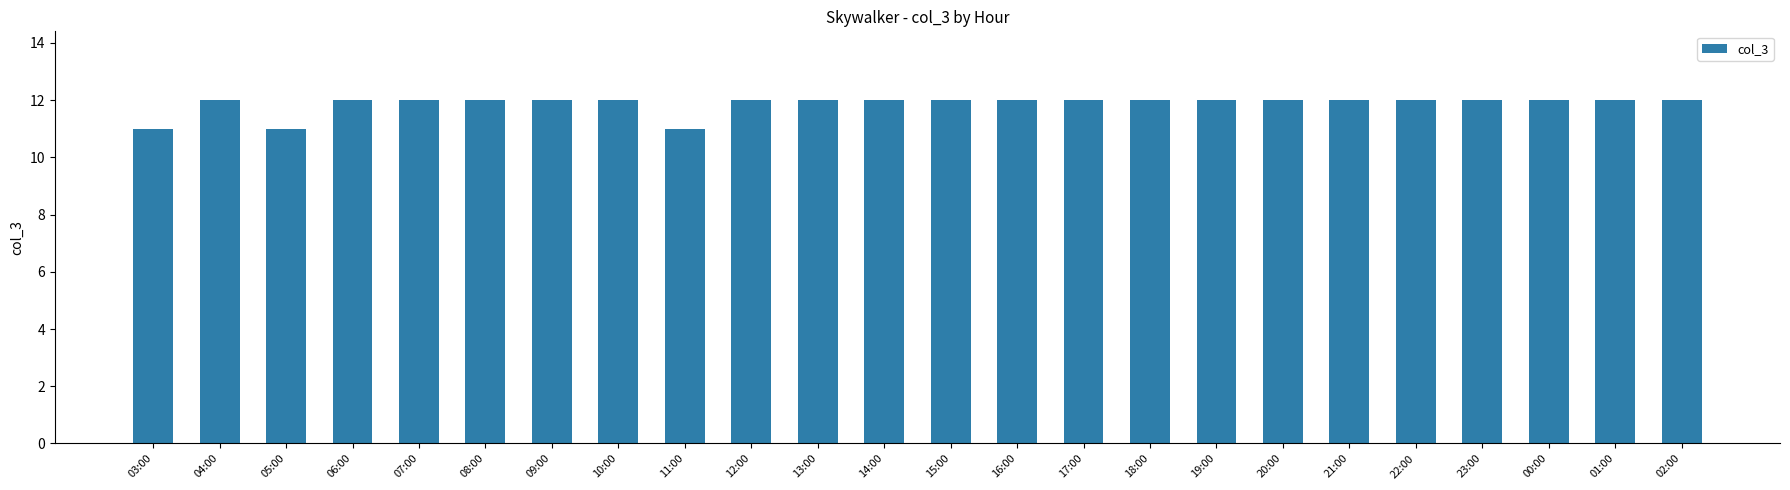

What is the label of the 23rd bar from the left?

01:00